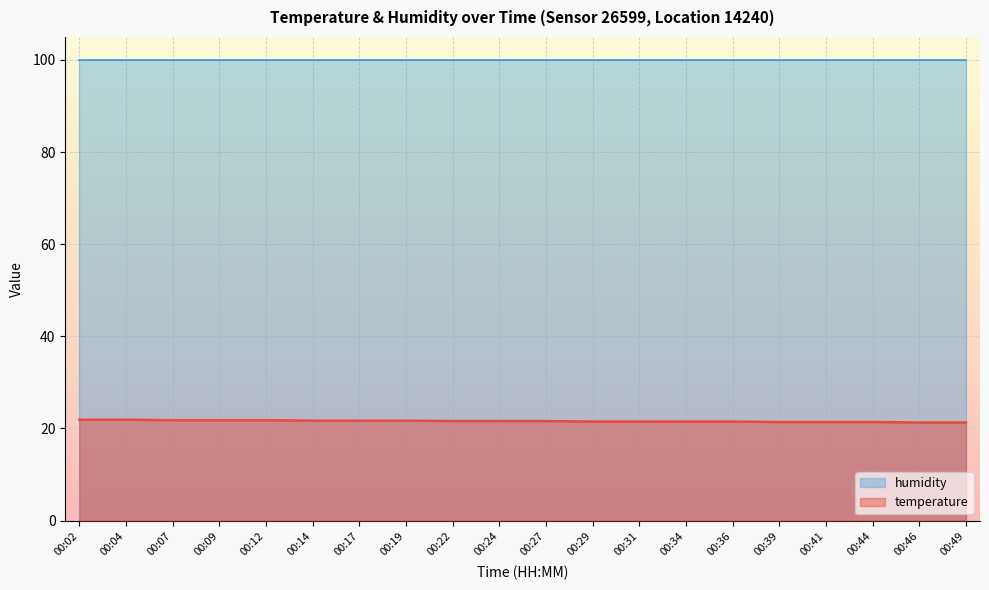

Reading right to left, extract all data points from this chart.

21.3	21.3	21.4	21.4	21.4	21.5	21.5	21.5	21.5	21.6	21.6	21.6	21.7	21.7	21.7	21.8	21.8	21.8	21.9	21.9